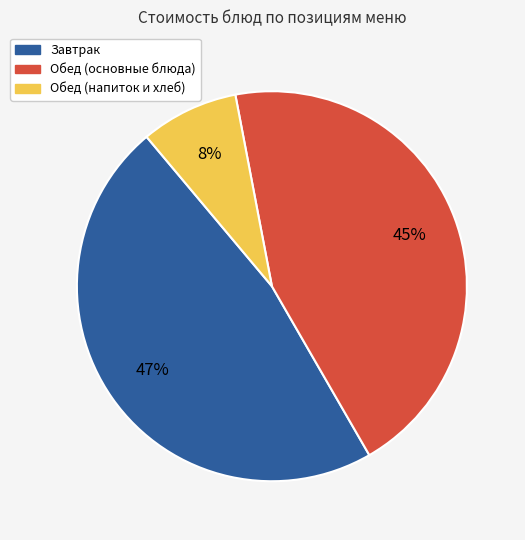

To the nearest percent, what is the difference between the largest and smallest slice percentages?

39%